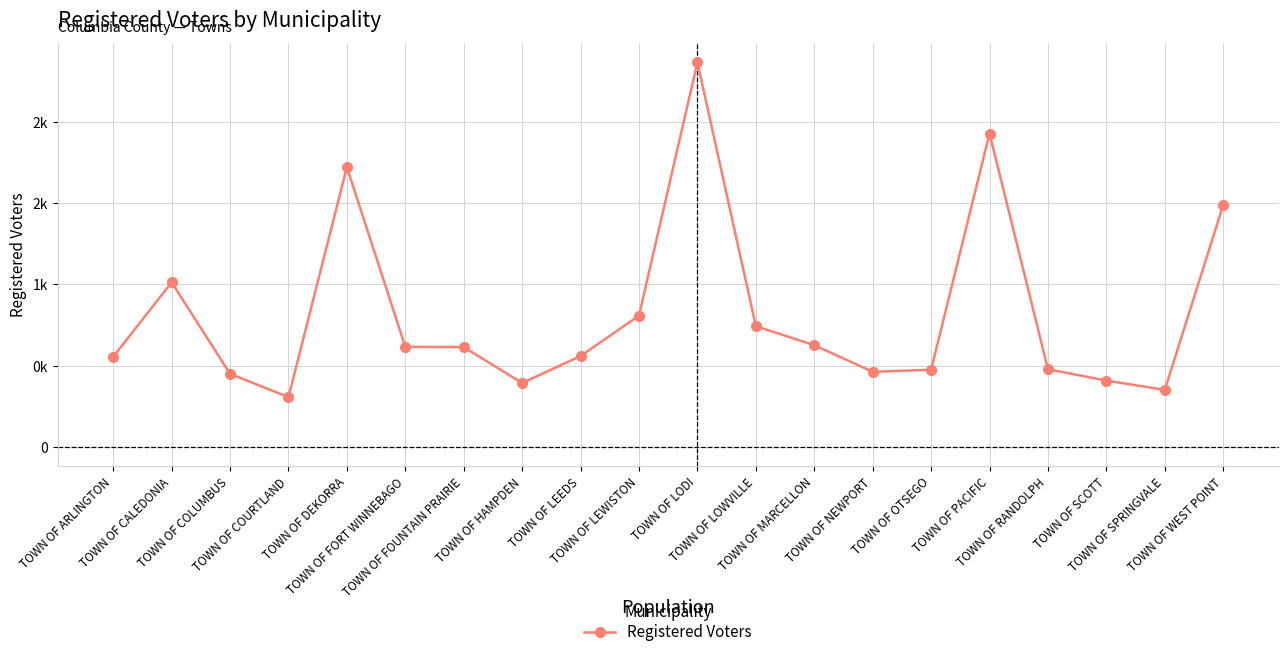

The chart shows a value of 3420 at TOWN OF LODI. True or false?

False